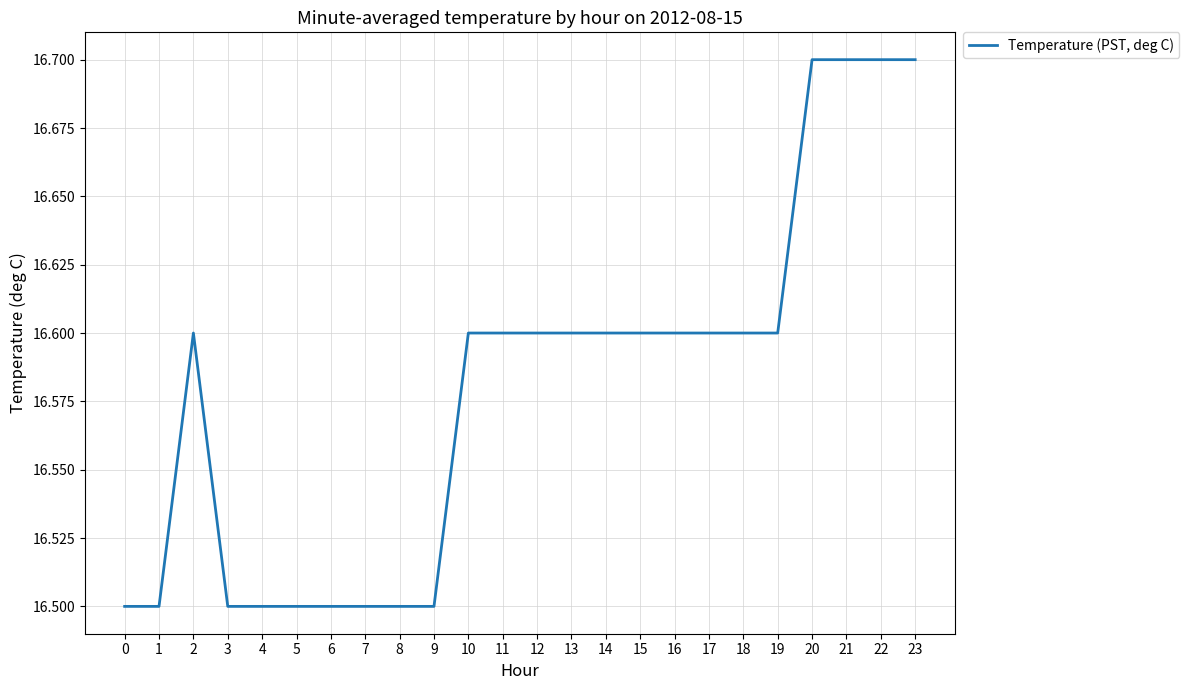

What is the average value?

16.6